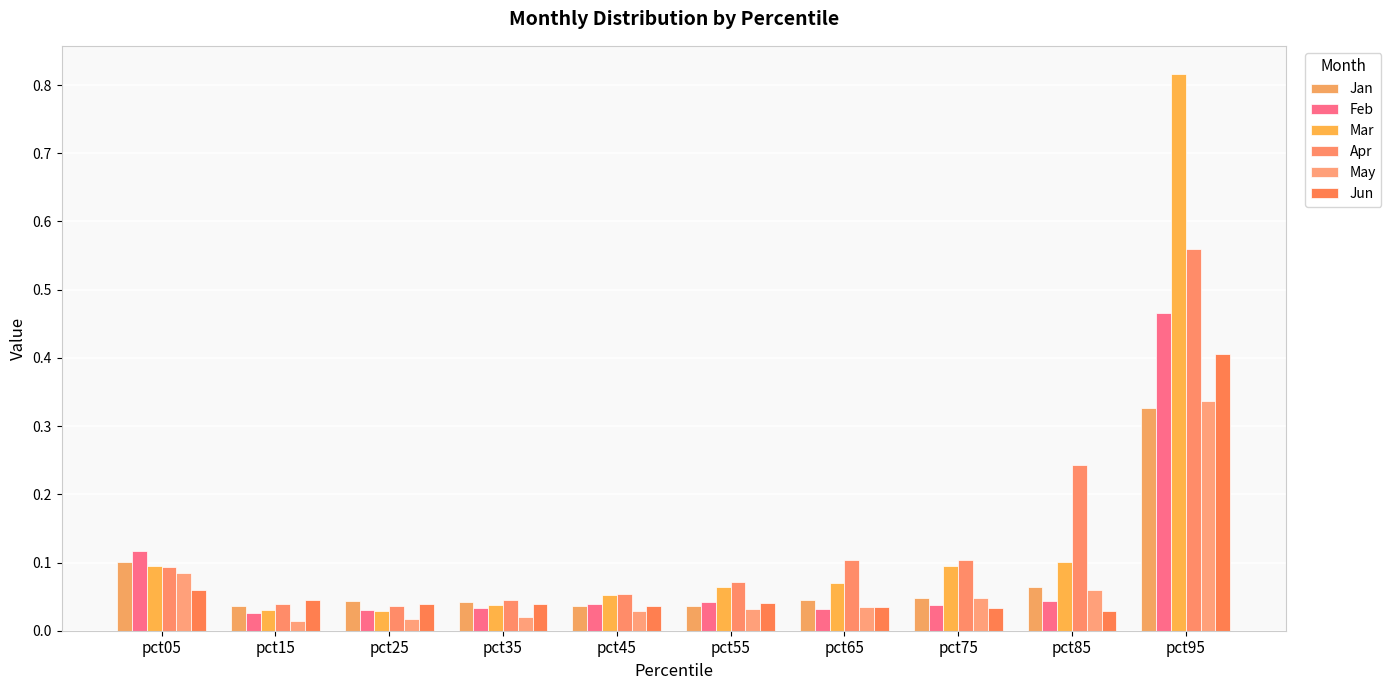

What is the sum of all Mar values?

1.4